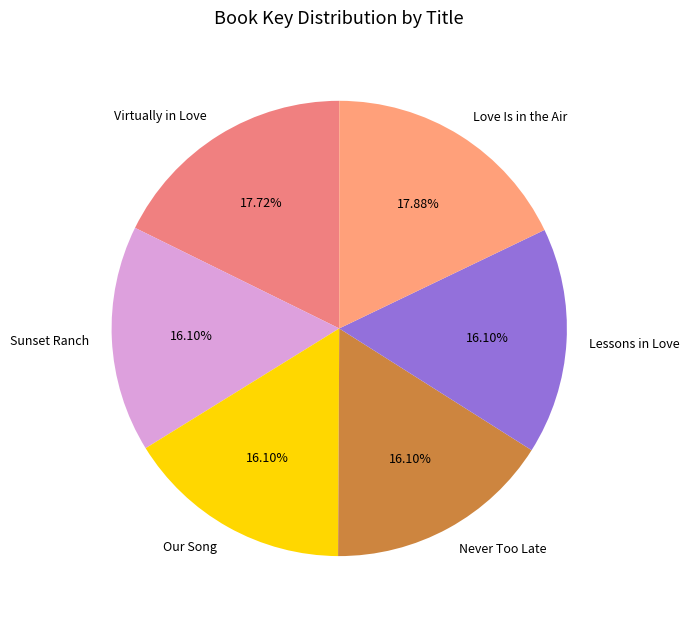

What is the ratio of the value at Sunset Ranch to the value at Never Too Late?

1.0